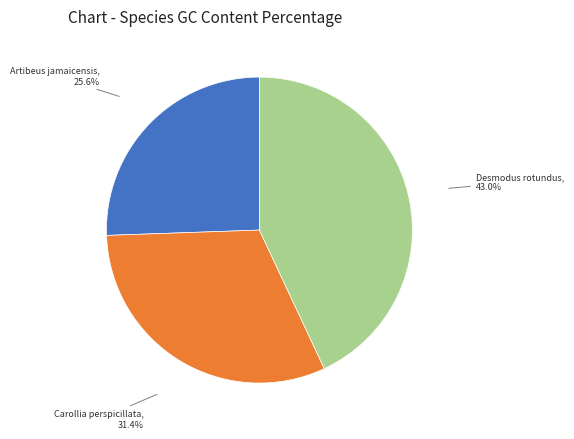

Between Desmodus rotundus and Artibeus jamaicensis, which is larger?

Desmodus rotundus